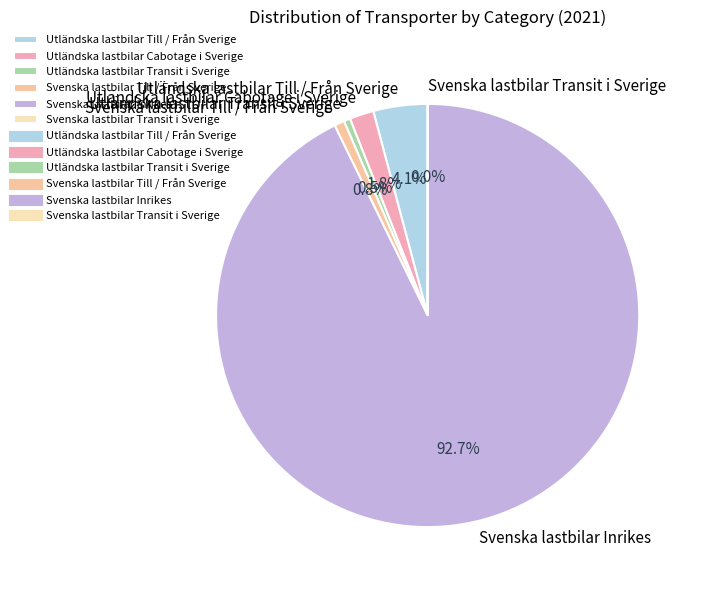

What portion of the pie excludes Utländska lastbilar Cabotage i Sverige?

98.2%